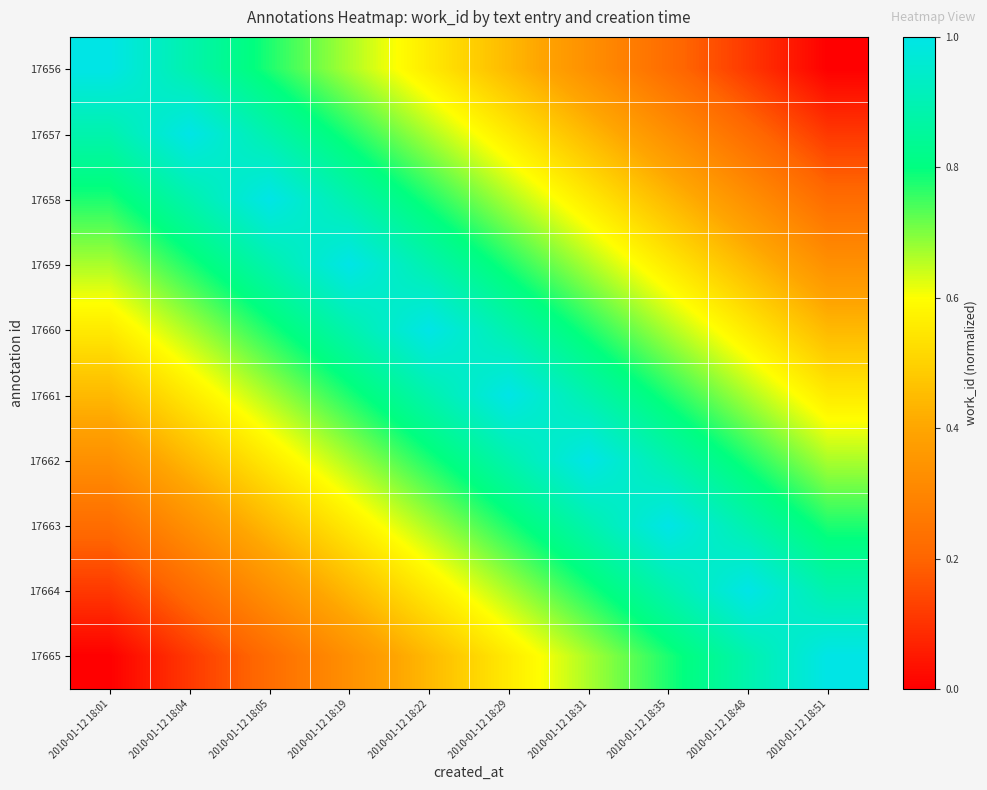

Rank the series by their maximum value, from lowest to highest.

17656, 17657, 17658, 17659, 17660, 17661, 17662, 17663, 17664, 17665